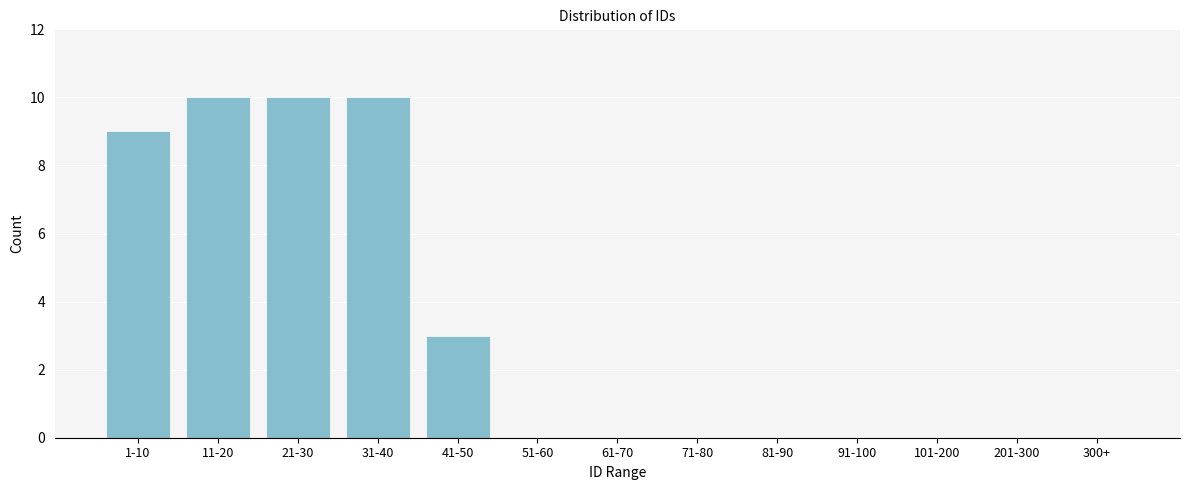

Reading left to right, what are all the values shown in this chart?

1-10=9	11-20=10	21-30=10	31-40=10	41-50=3	51-60=0	61-70=0	71-80=0	81-90=0	91-100=0	101-200=0	201-300=0	300+=0